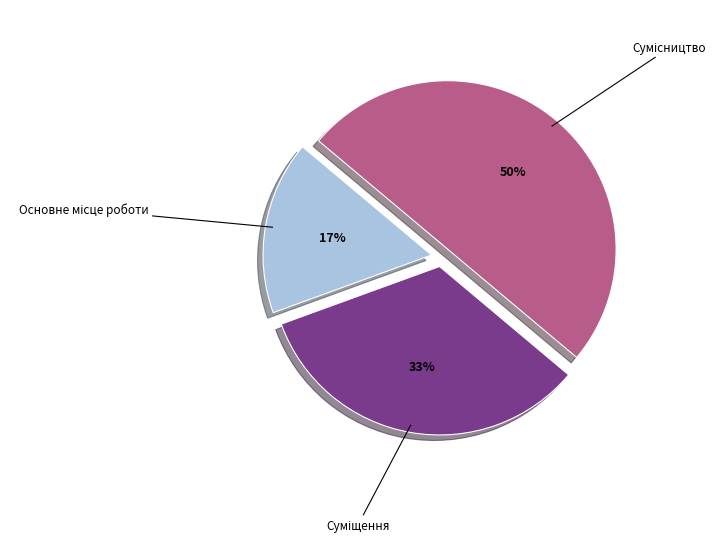

To the nearest percent, what is the average slice percentage?

33%